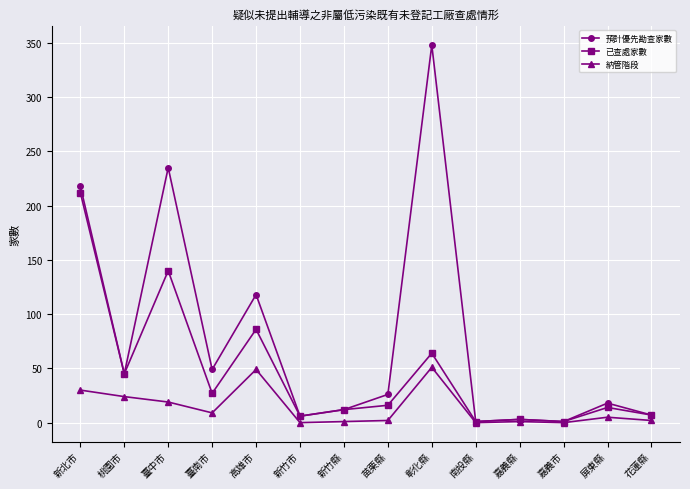

What is the label of the 5th point from the right?

南投縣